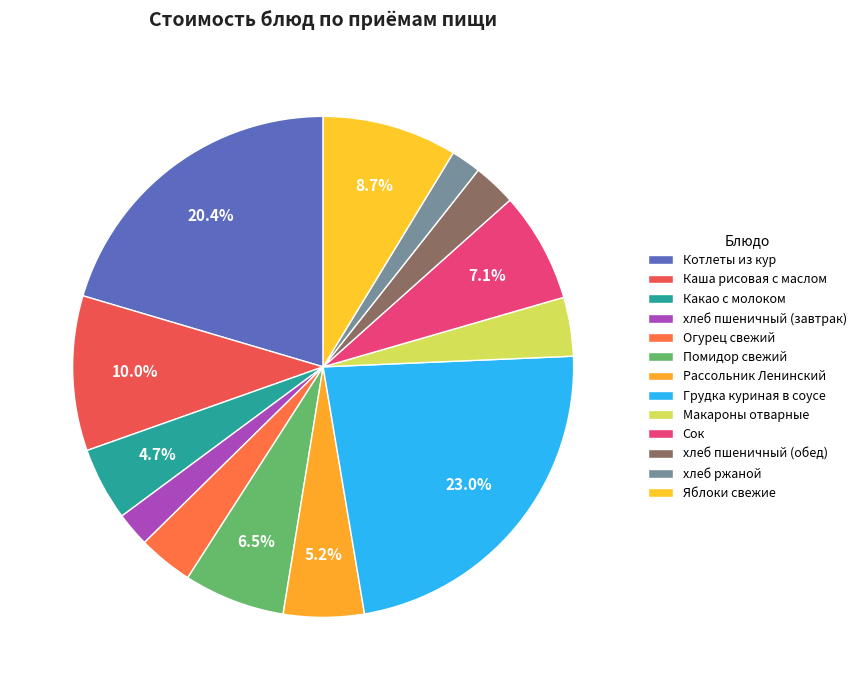

What is the largest slice in the pie chart?

Грудка куриная в соусе